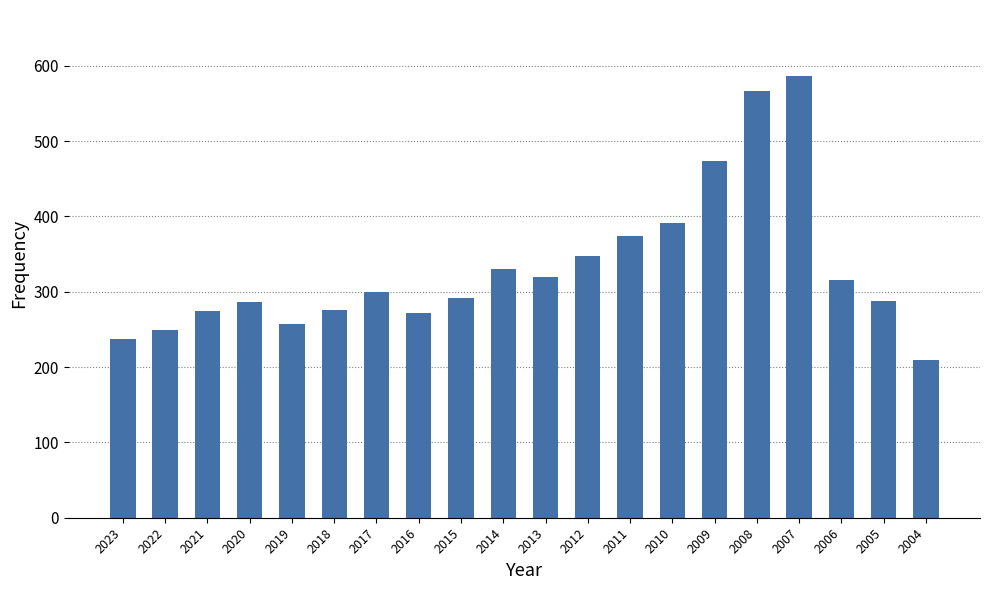

The chart shows a value of 61 at 2015. True or false?

False